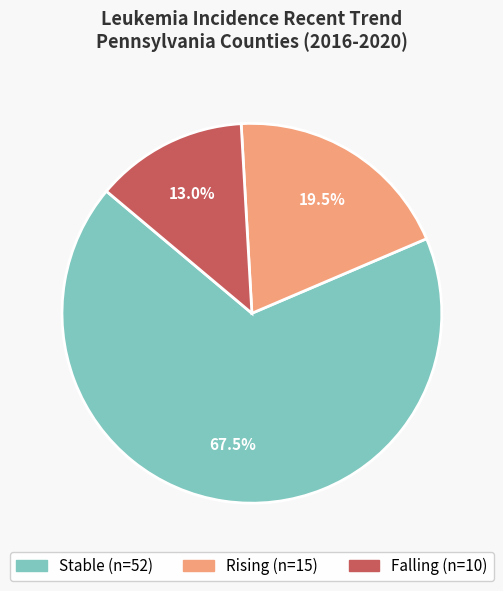

Is there a majority slice in this chart?

Yes